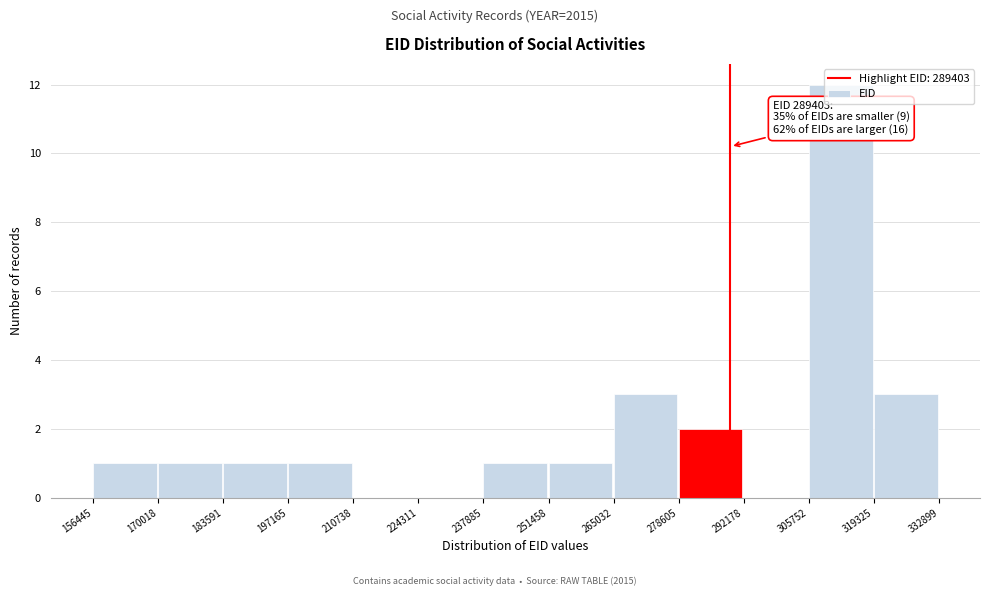

Which range on the x-axis has the tallest bar?

305752 to 319325